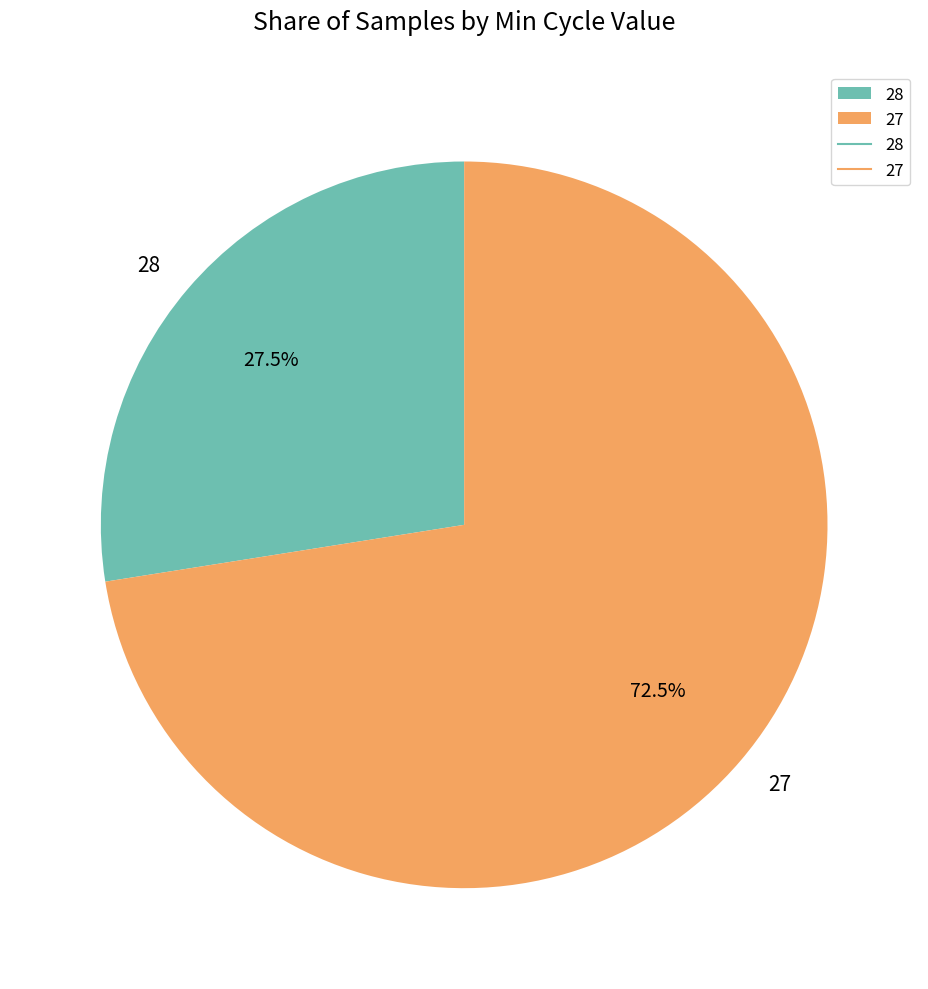

What is the ratio of the value at 27 to the value at 28?

2.6